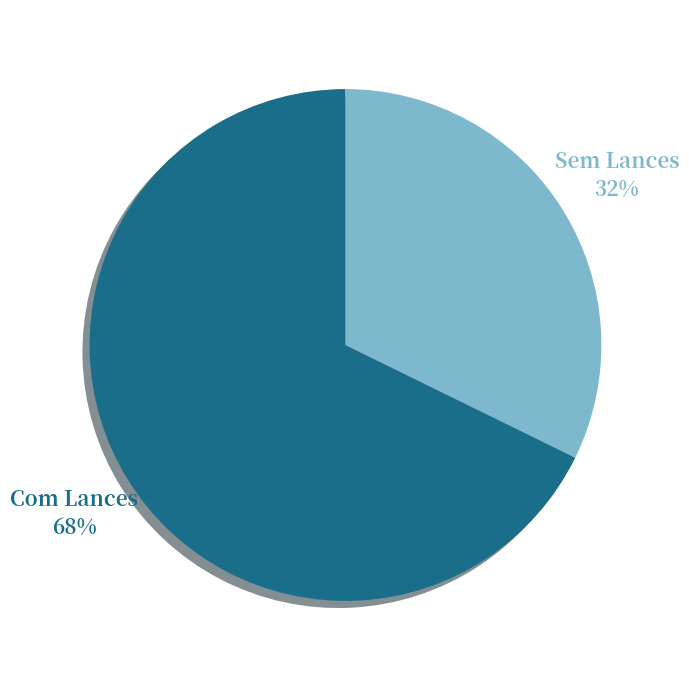

To the nearest percent, what is the average slice percentage?

50%